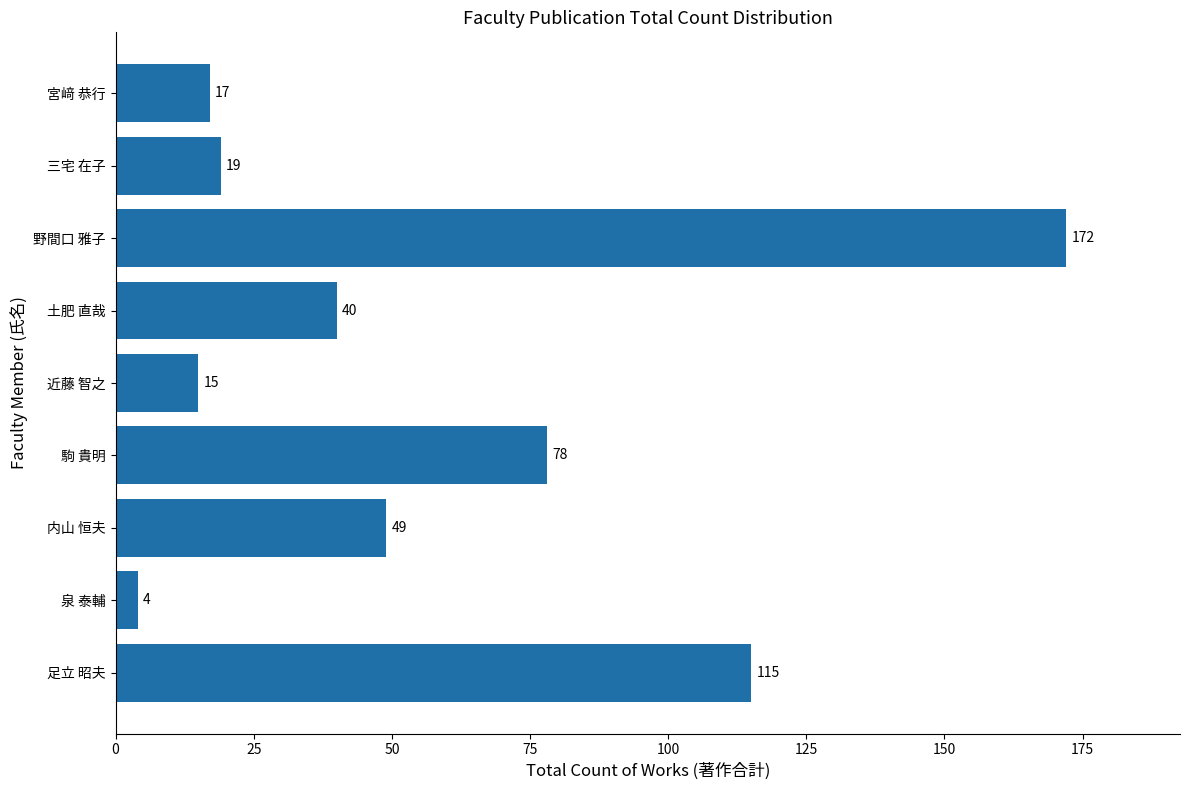

Approximately how many times larger is the value at 足立 昭夫 compared to 野間口 雅子?

0.7